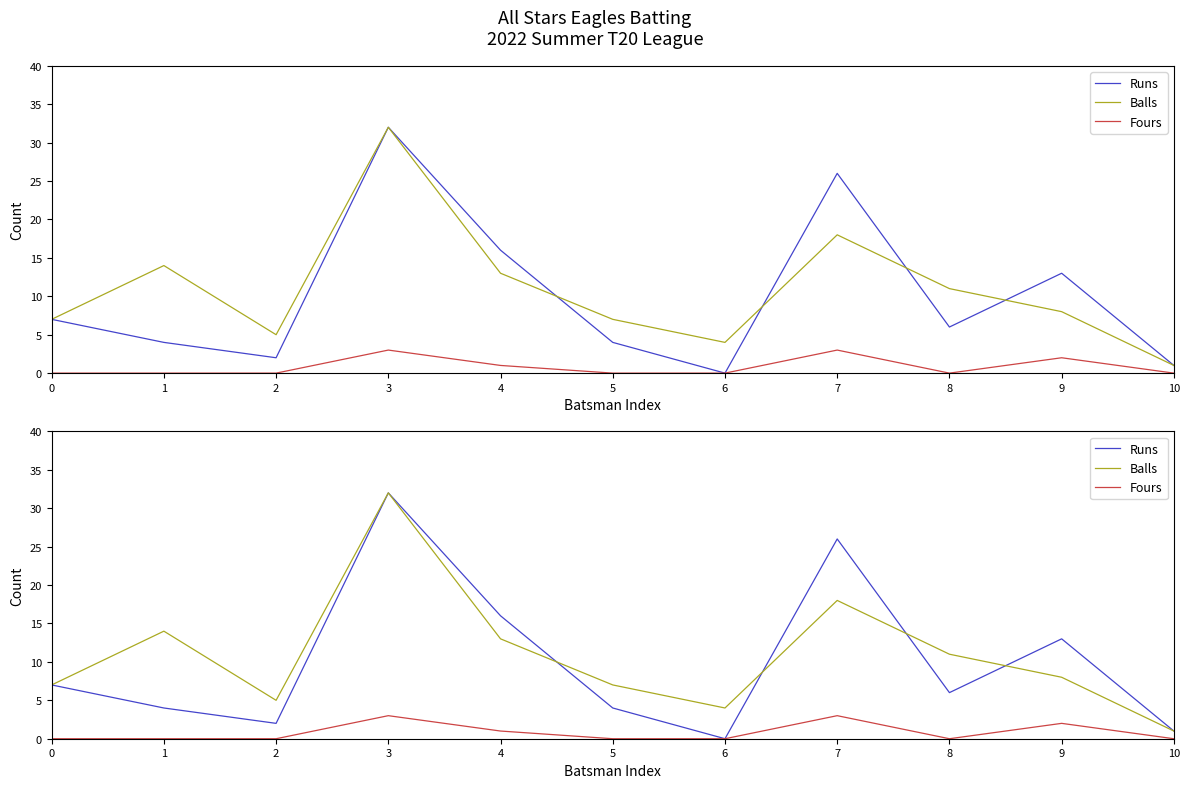

What is the difference between the second highest and second lowest values in the Fours series?

3